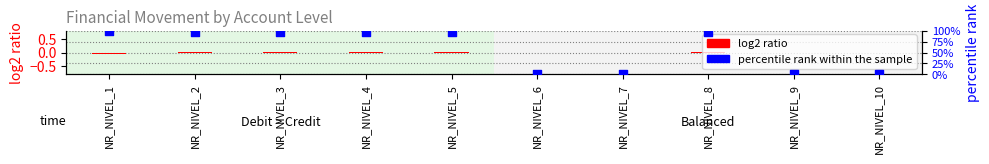

Which series has the largest Y range (max minus min)?

percentile rank within the sample